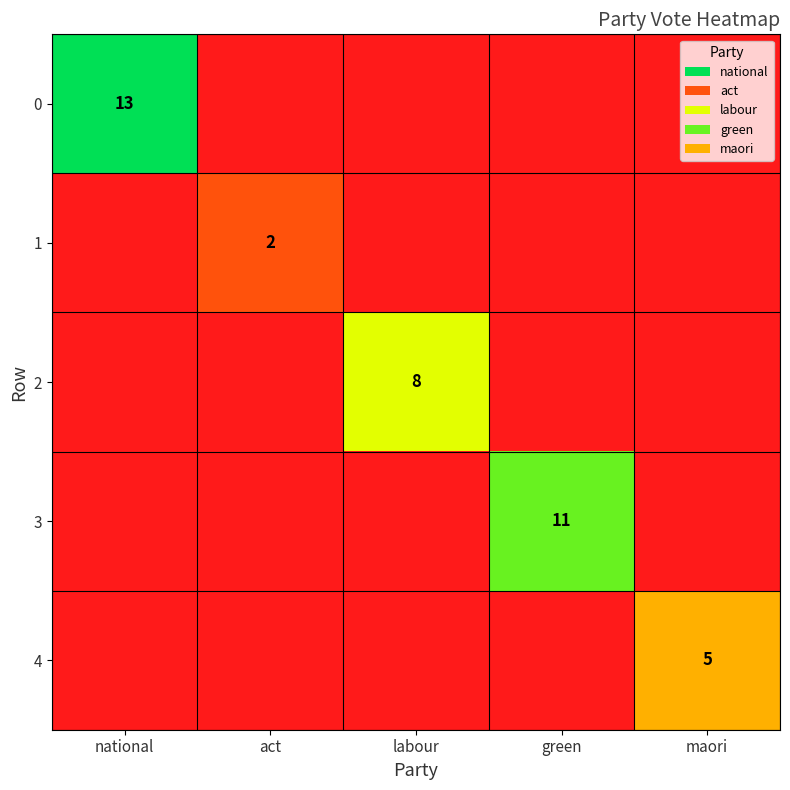

The 2 series shows 12 at labour. True or false?

False